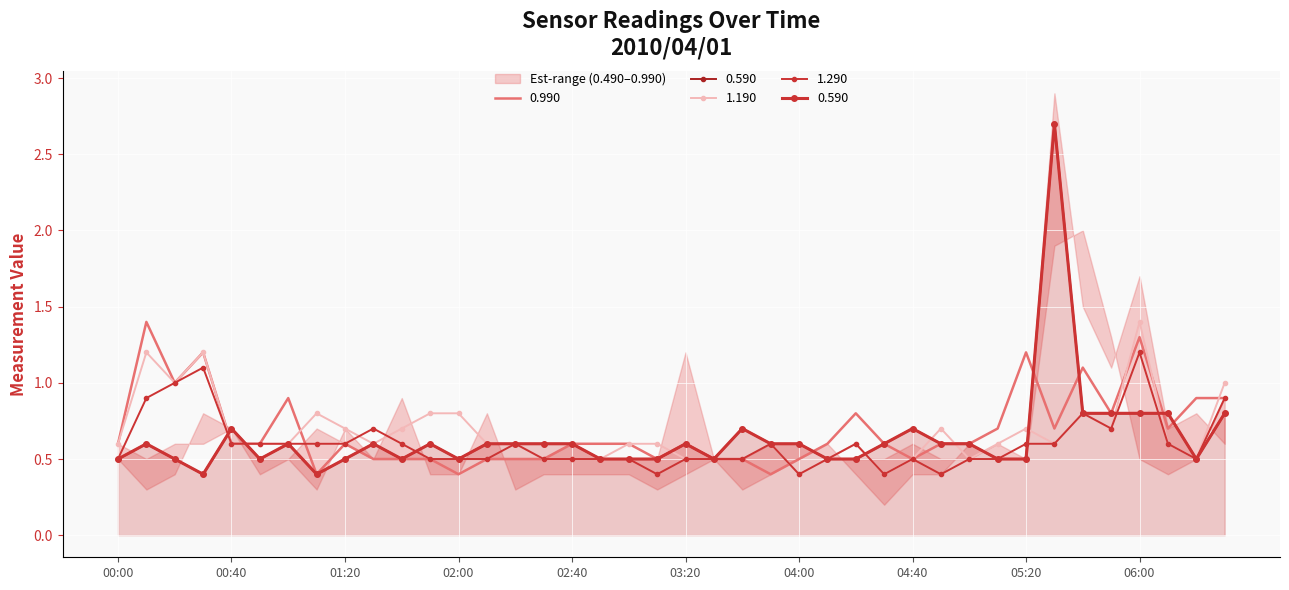

What is the difference between the maximum and minimum values in the 0.990 series?

1.0